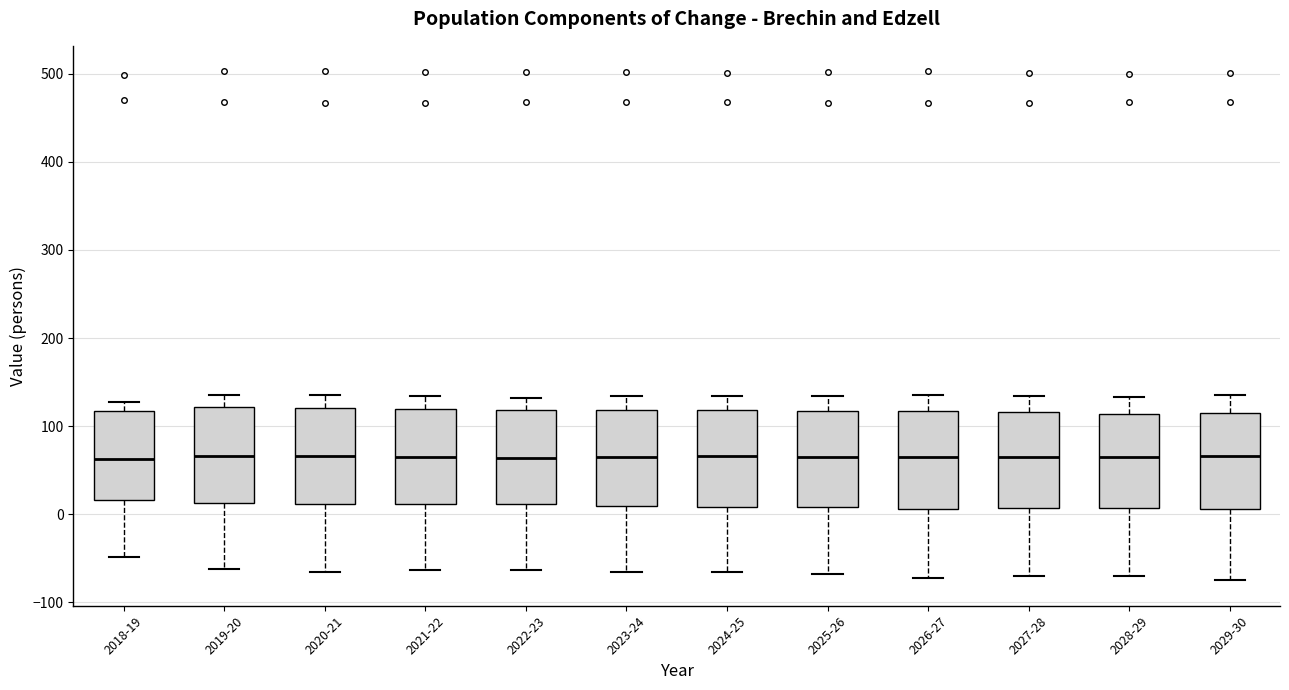

Reading left to right, read every box against the y-axis: the position of its median line, the range the box covers, and the ends of its whiskers. The values are not printed on the chart, so give them approximately, as read against the axis.

2018-19: median 60, box 20 to 120, whiskers -50 to 130
2019-20: median 70, box 10 to 120, whiskers -60 to 140
2020-21: median 70, box 10 to 120, whiskers -70 to 140
2021-22: median 60, box 10 to 120, whiskers -60 to 130
2022-23: median 60, box 10 to 120, whiskers -60 to 130
2023-24: median 60, box 10 to 120, whiskers -70 to 130
2024-25: median 70, box 10 to 120, whiskers -70 to 130
2025-26: median 70, box 10 to 120, whiskers -70 to 130
2026-27: median 70, box 10 to 120, whiskers -70 to 130
2027-28: median 70, box 10 to 120, whiskers -70 to 130
2028-29: median 60, box 10 to 110, whiskers -70 to 130
2029-30: median 70, box 10 to 110, whiskers -70 to 140